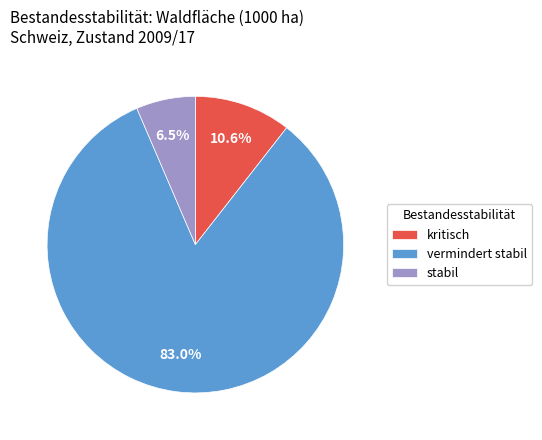

Is it true that vermindert stabil is 91% of the pie?

False